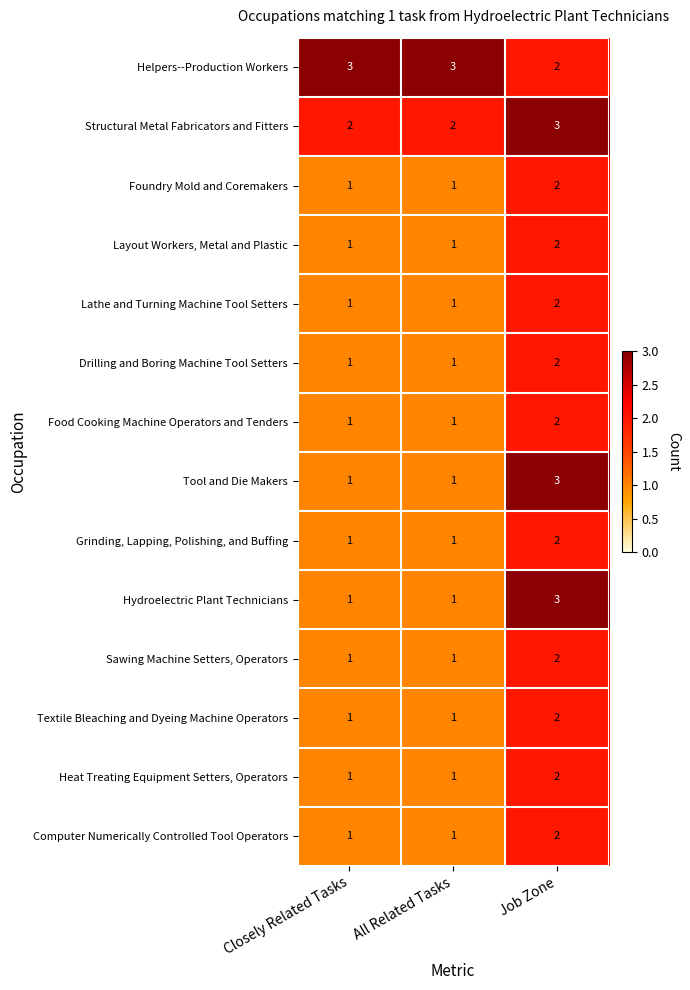

What is the minimum value shown in the chart?

1